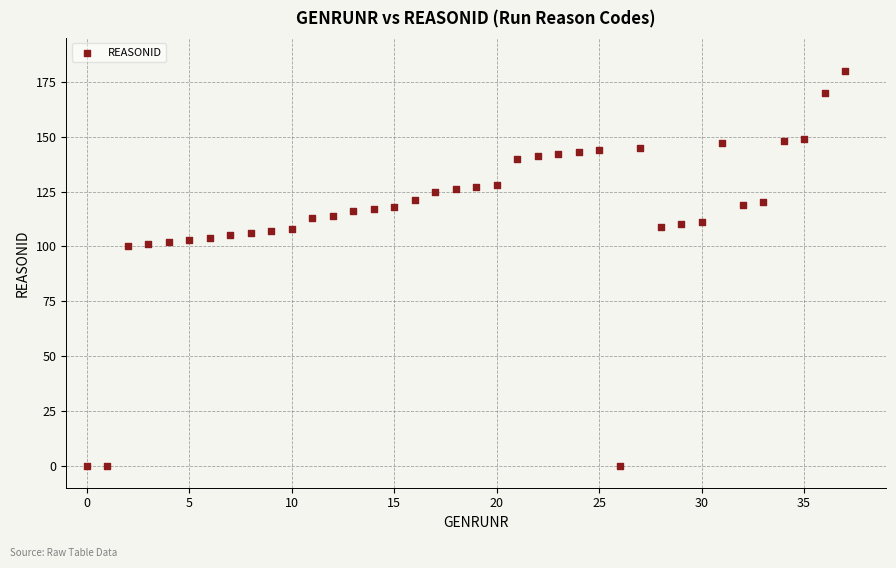

What is the range of Y values (max minus min)?

180